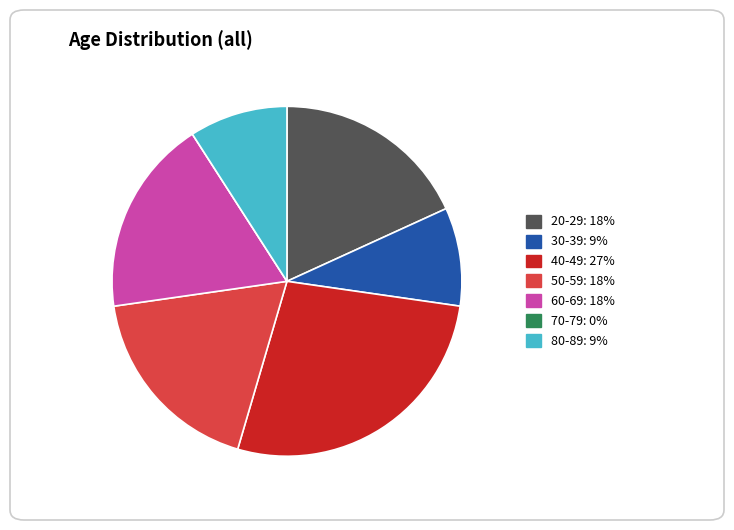

True or false: 50-59 accounts for 18% of the total.

True